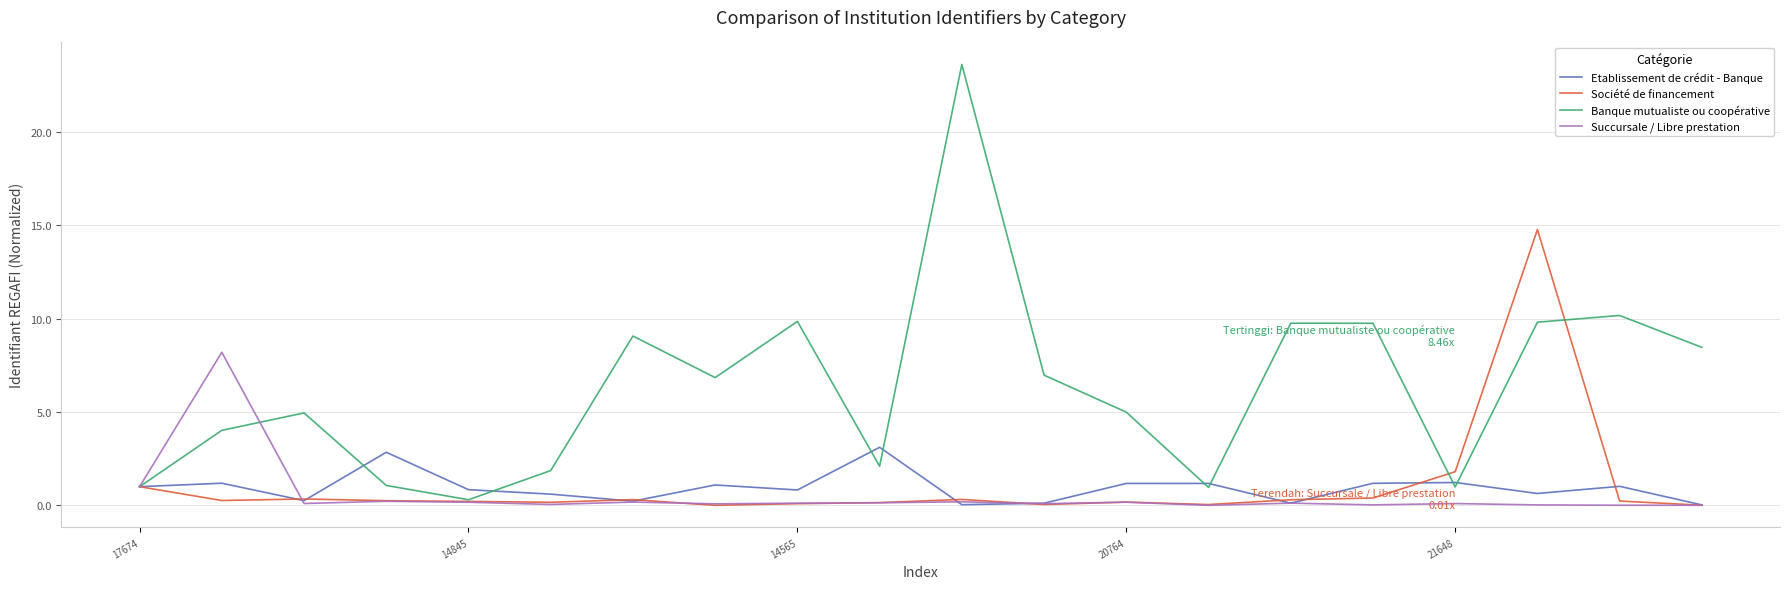

List the series in order of their peak value, highest first.

Banque mutualiste ou coopérative, Société de financement, Succursale / Libre prestation, Etablissement de crédit - Banque